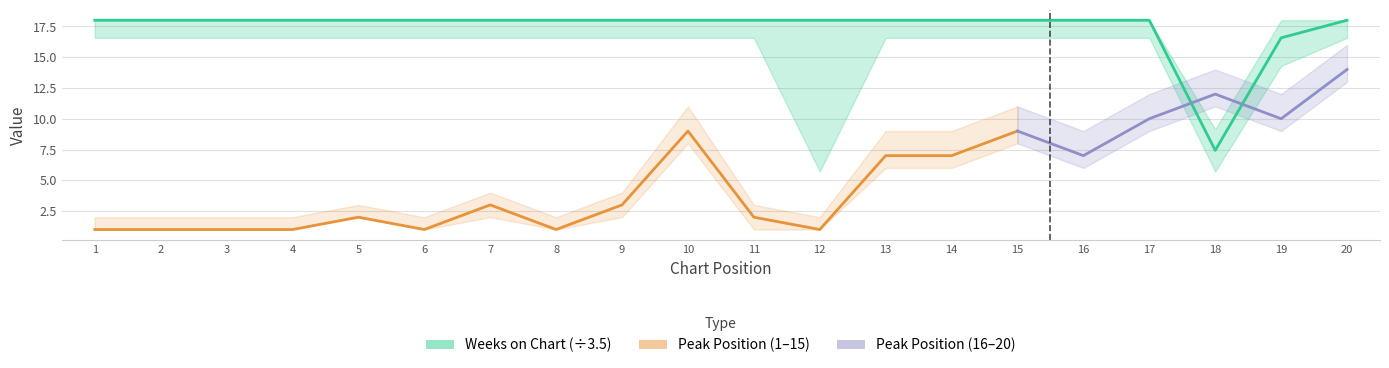

Is it true that the value at 19 is 16.6?

True